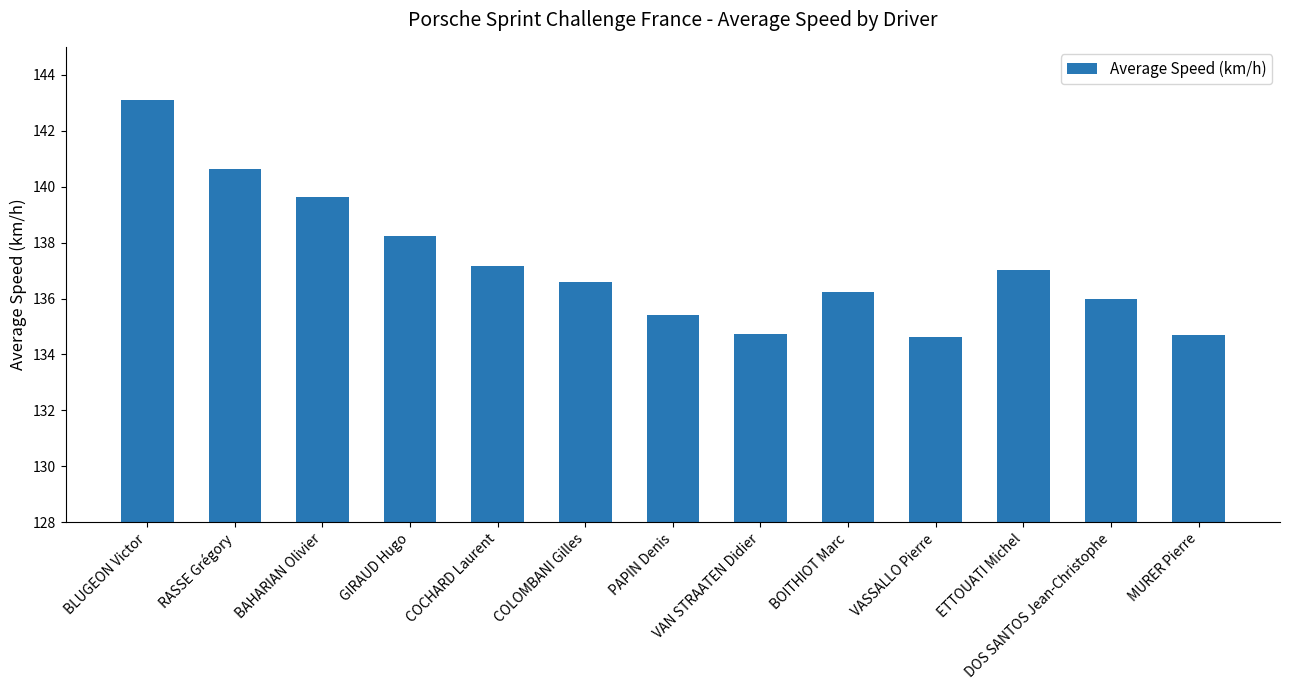

The value at DOS SANTOS Jean-Christophe is 78.2. True or false?

False